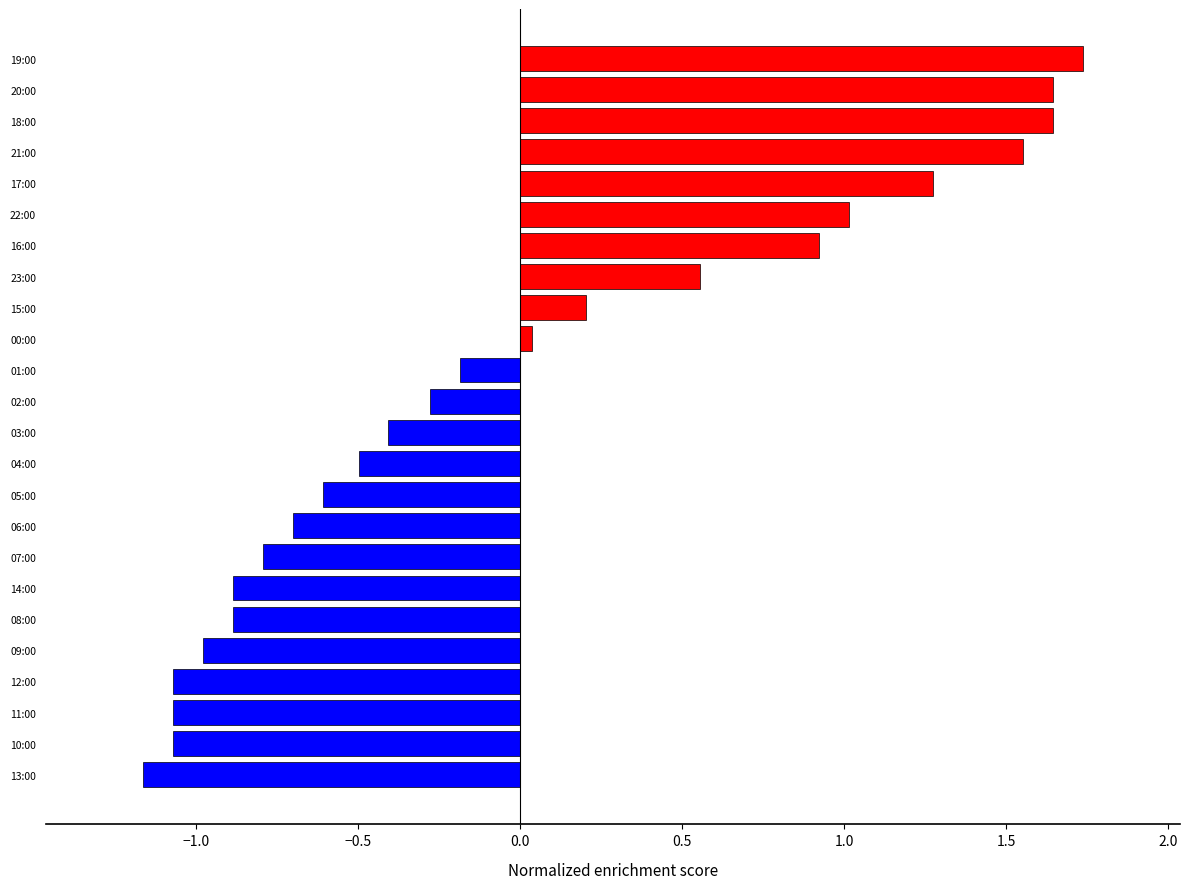

Are the bars grouped side by side (vs. stacked)?

No